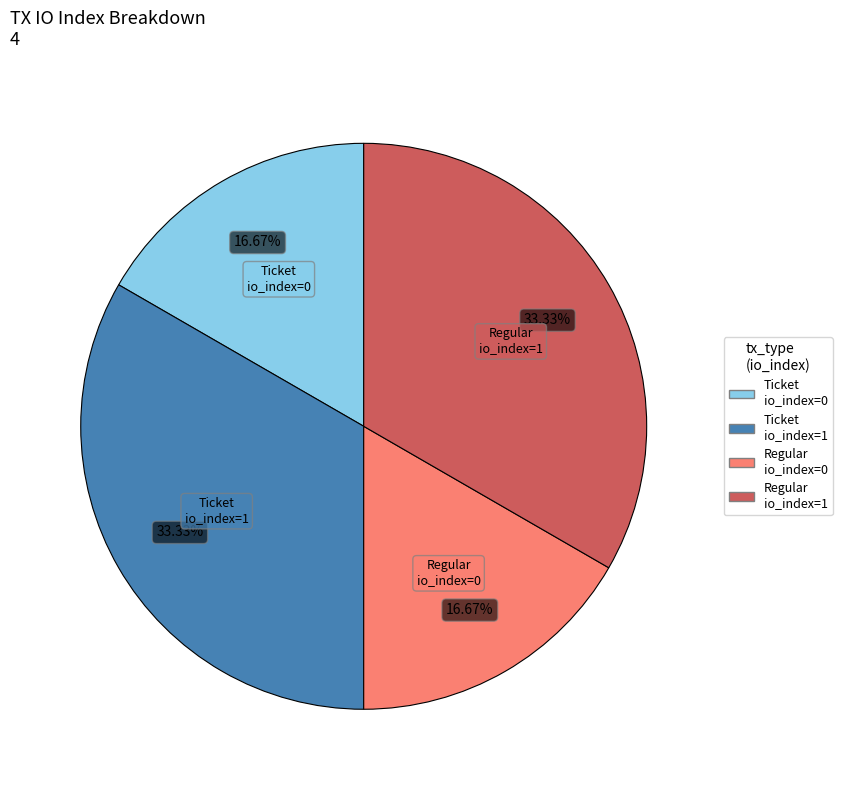

Is there any slice that represents more than half of the pie?

No